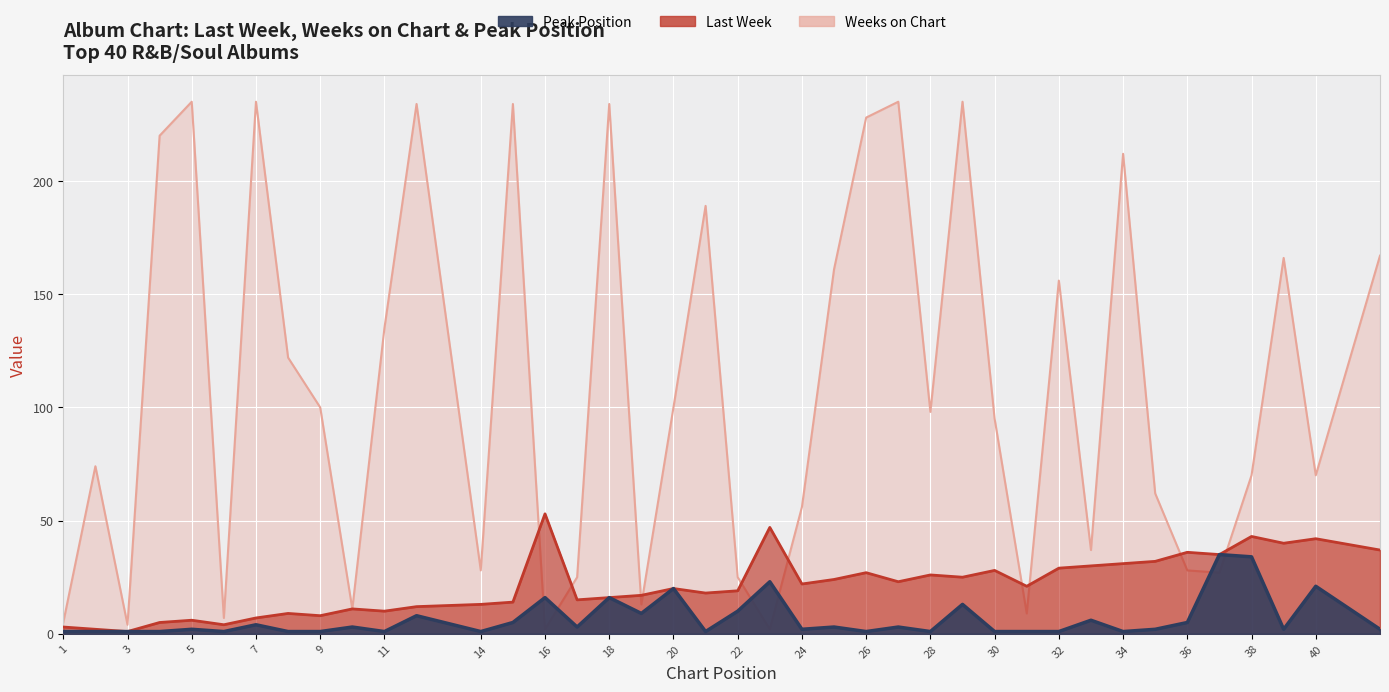

What is the spread (max minus min) of values at 21?

188